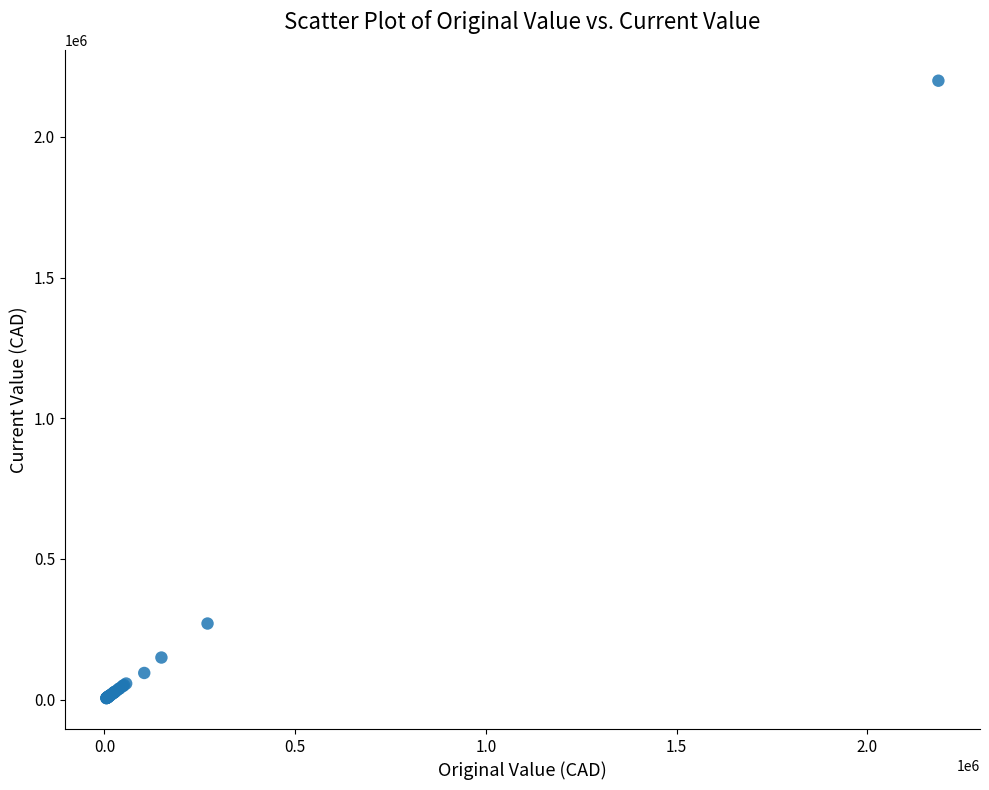

What Y value in the scatter plot is closest to 1102509?

270317.0